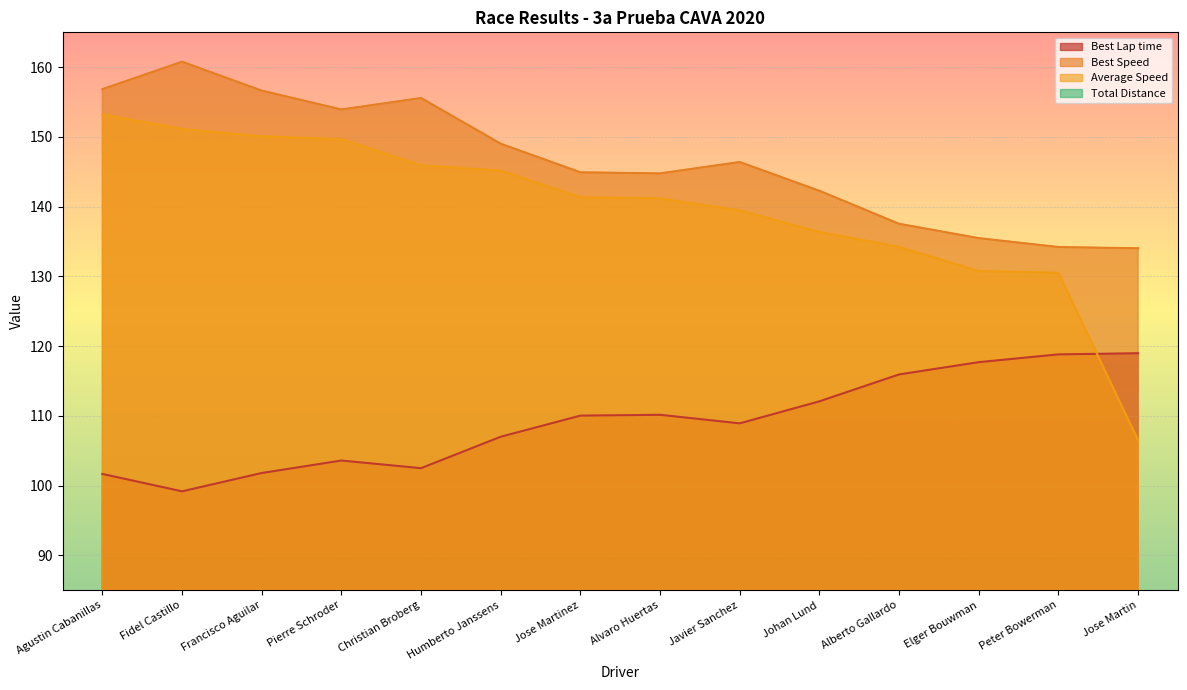

True or false: Best Lap time and Total Laps intersect in this chart.

False